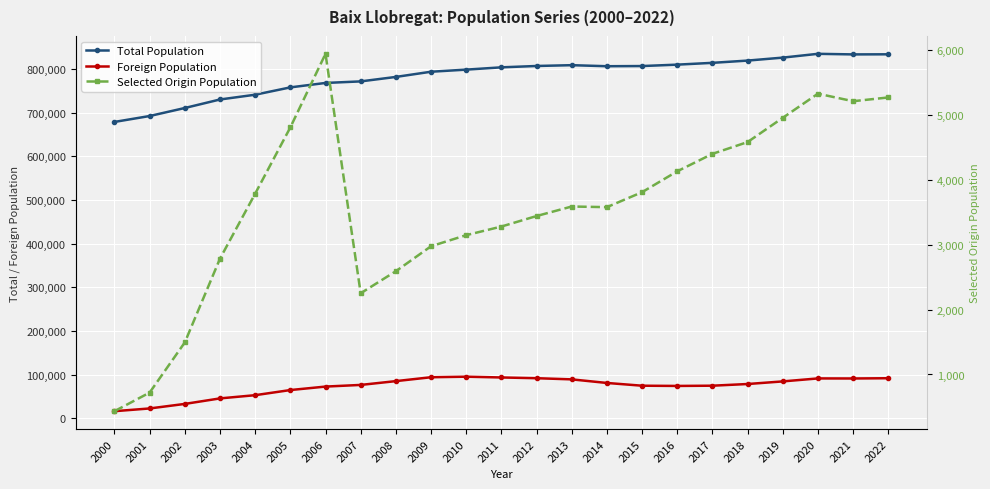

What are all the series names shown in the legend?

Total Population, Foreign Population, Selected Origin Population